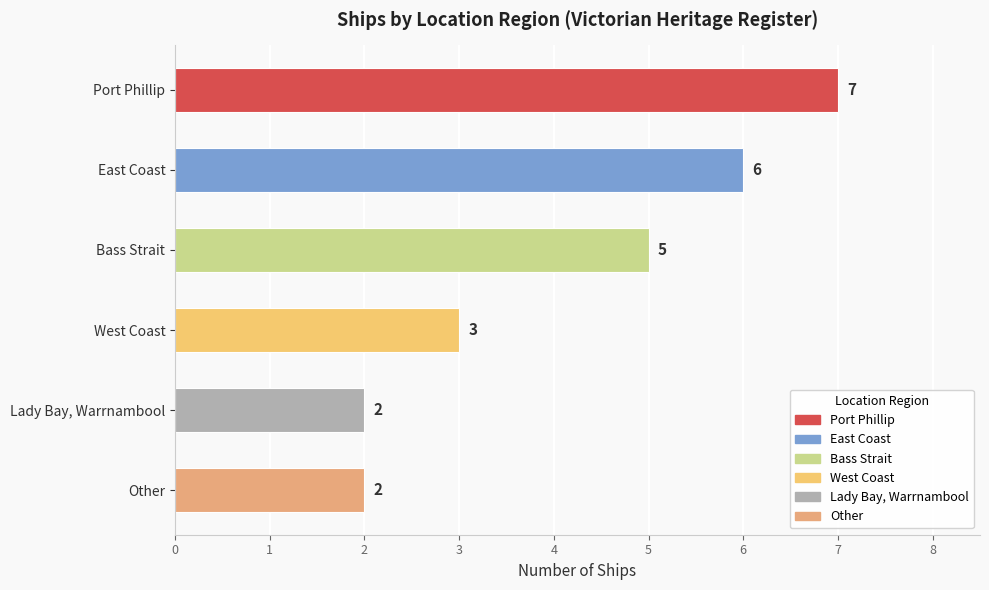

What is the greatest value displayed?

7